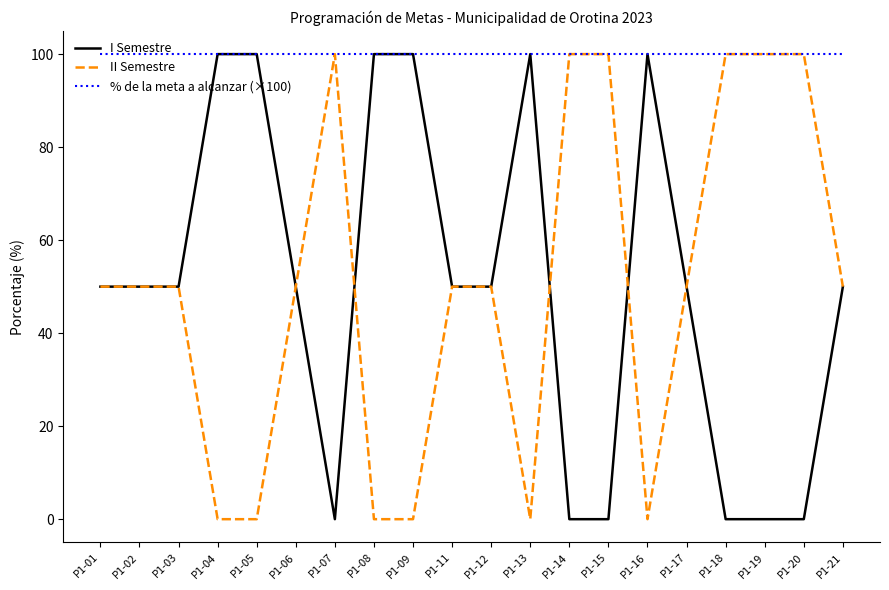

What is the difference between the II Semestre values at P1-09 and P1-14?

100